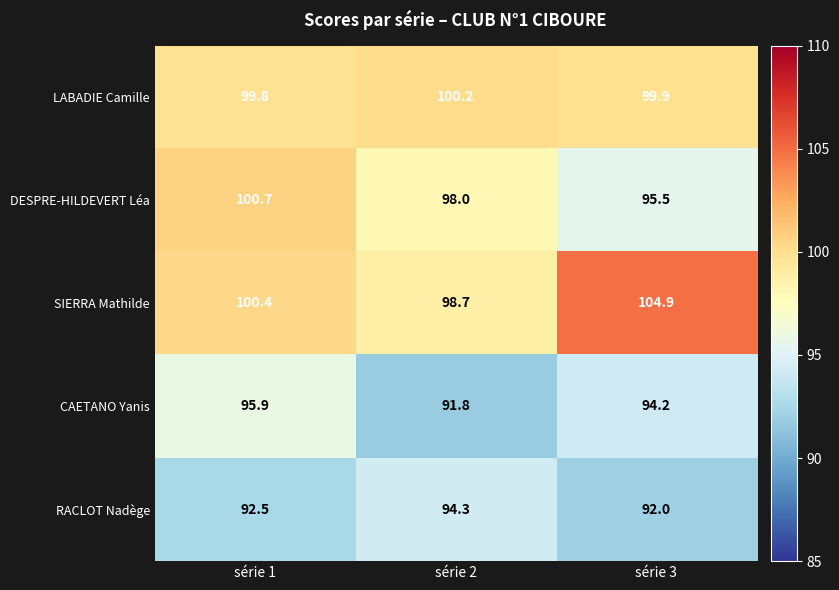

Which label corresponds to the largest value in the chart?

série 3